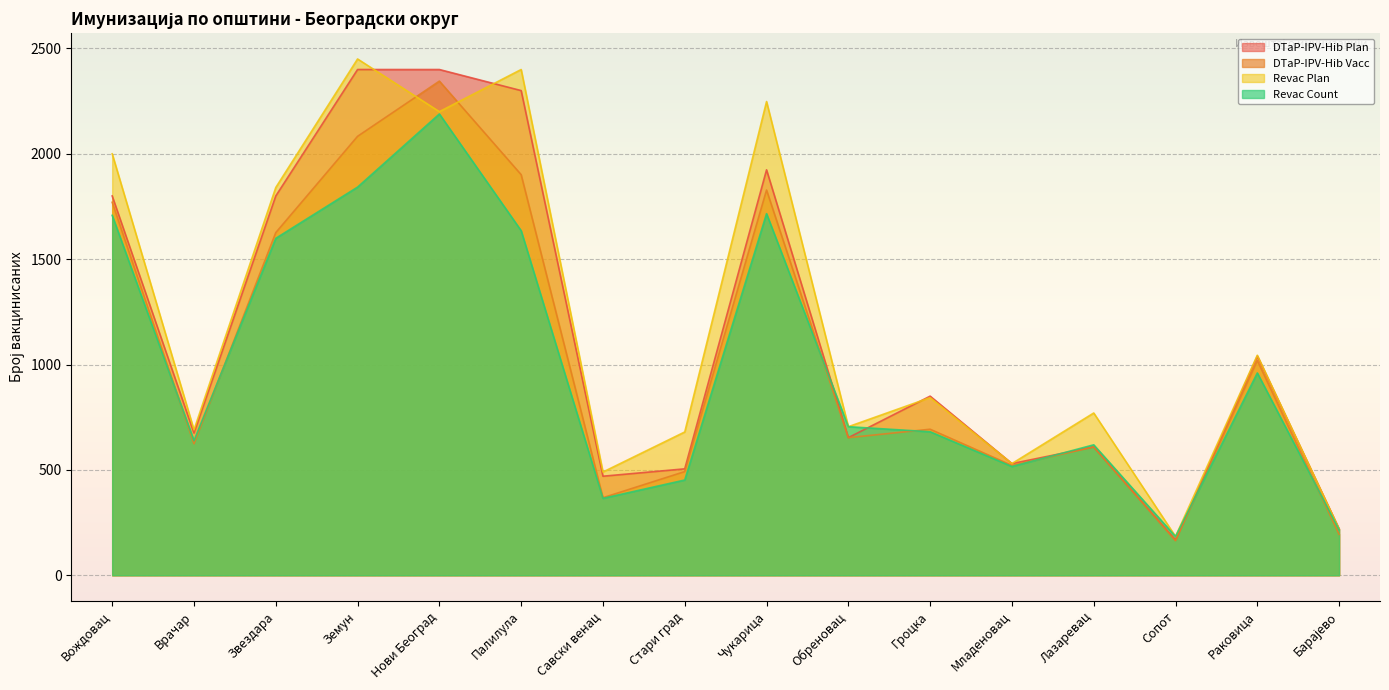

Which category has the highest value in the Revac Count series?

Нови Београд